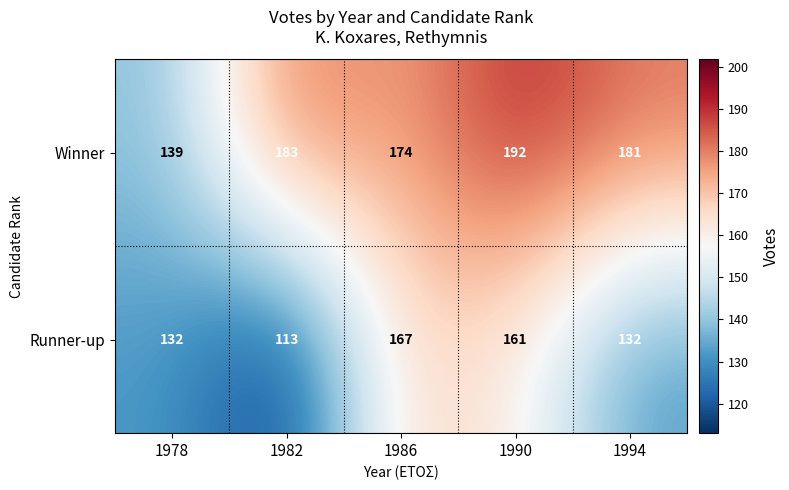

Which label corresponds to the smallest value in the chart?

1982